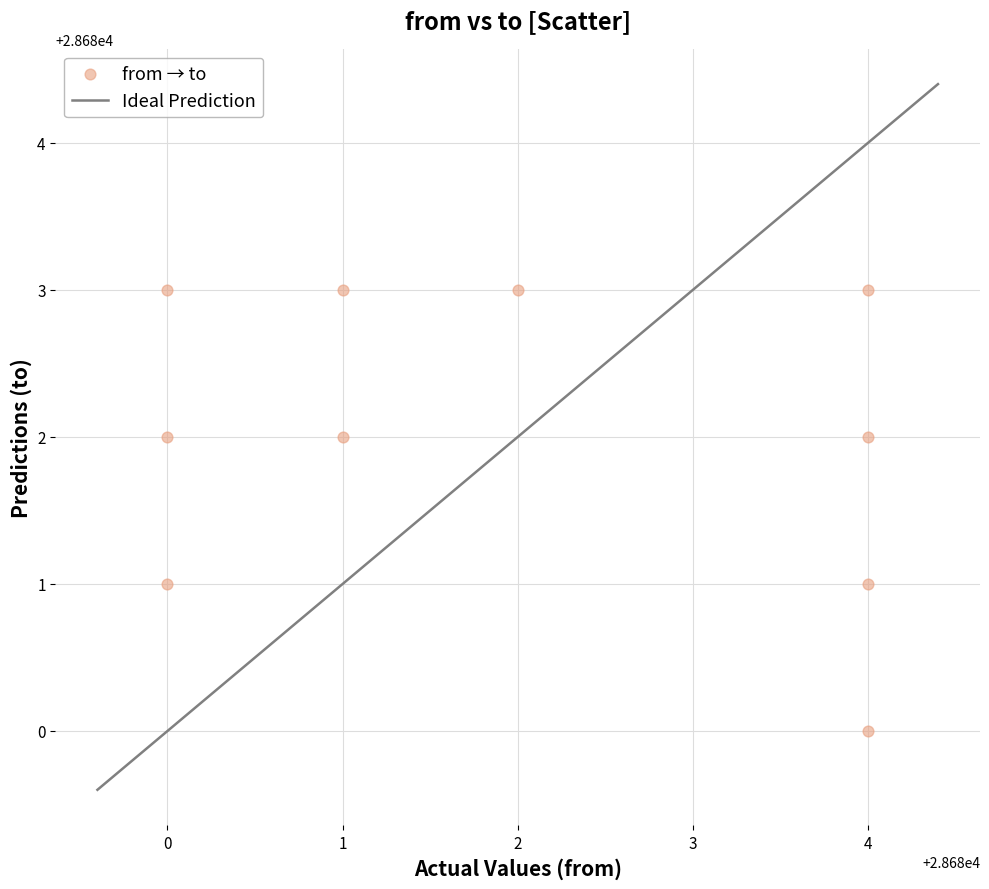

What is the range of Y values (max minus min)?

3